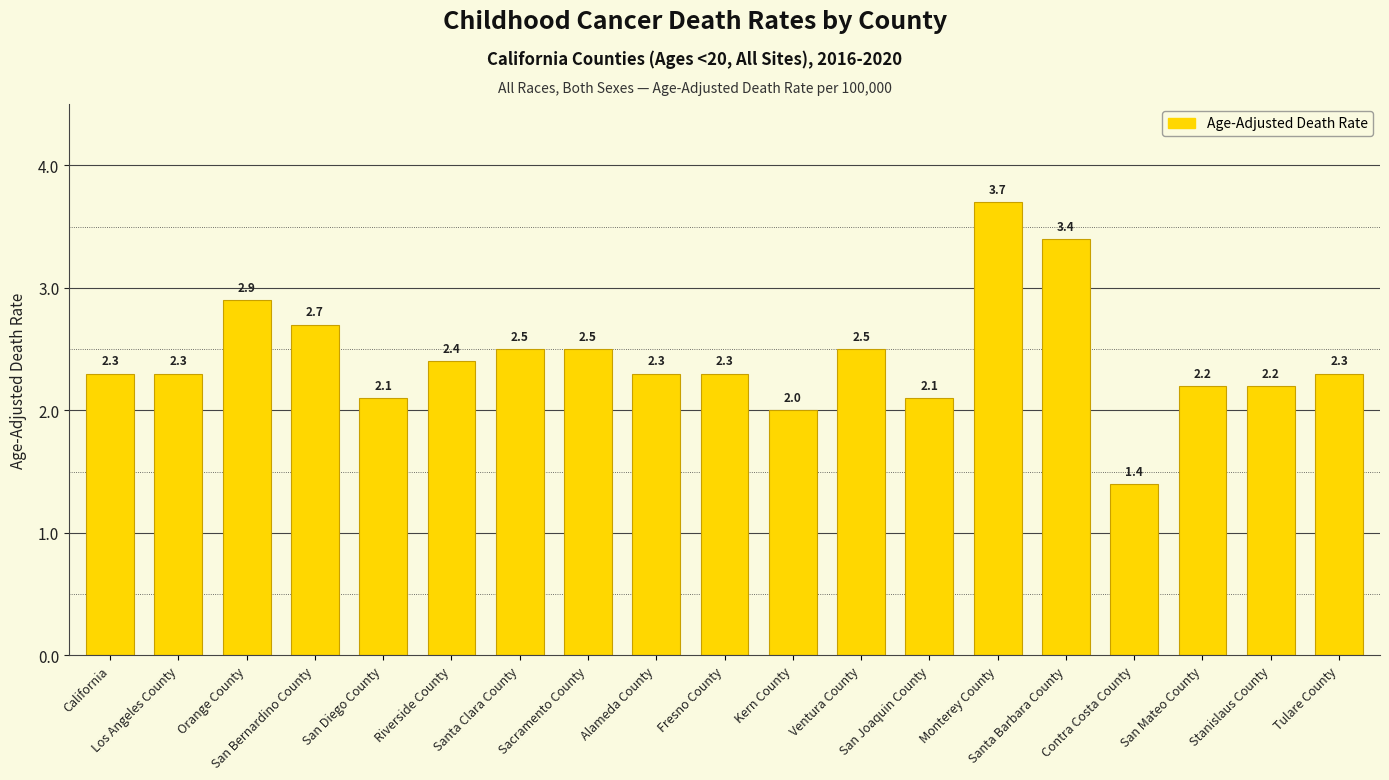

Reading left to right, list all the values displayed in this chart.

California=2.3	Los Angeles County=2.3	Orange County=2.9	San Bernardino County=2.7	San Diego County=2.1	Riverside County=2.4	Santa Clara County=2.5	Sacramento County=2.5	Alameda County=2.3	Fresno County=2.3	Kern County=2.0	Ventura County=2.5	San Joaquin County=2.1	Monterey County=3.7	Santa Barbara County=3.4	Contra Costa County=1.4	San Mateo County=2.2	Stanislaus County=2.2	Tulare County=2.3